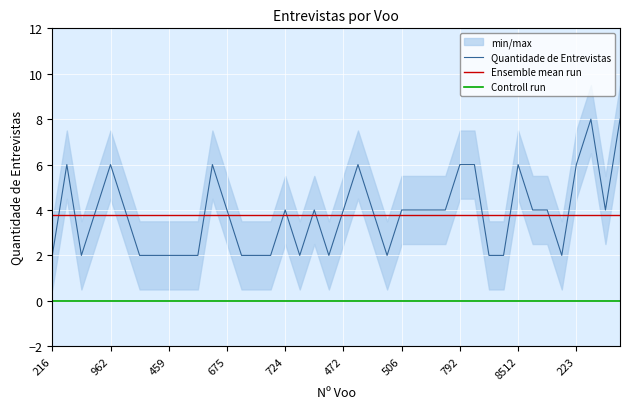

What is the ratio of the value at 774 to the value at 7869?

1.0